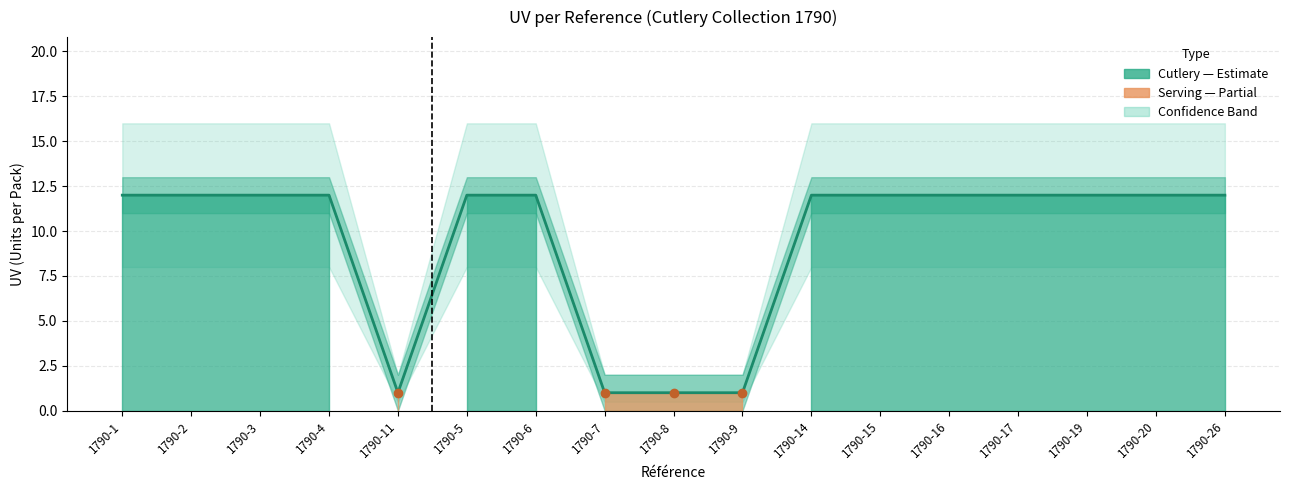

What is the sum of all values?

160